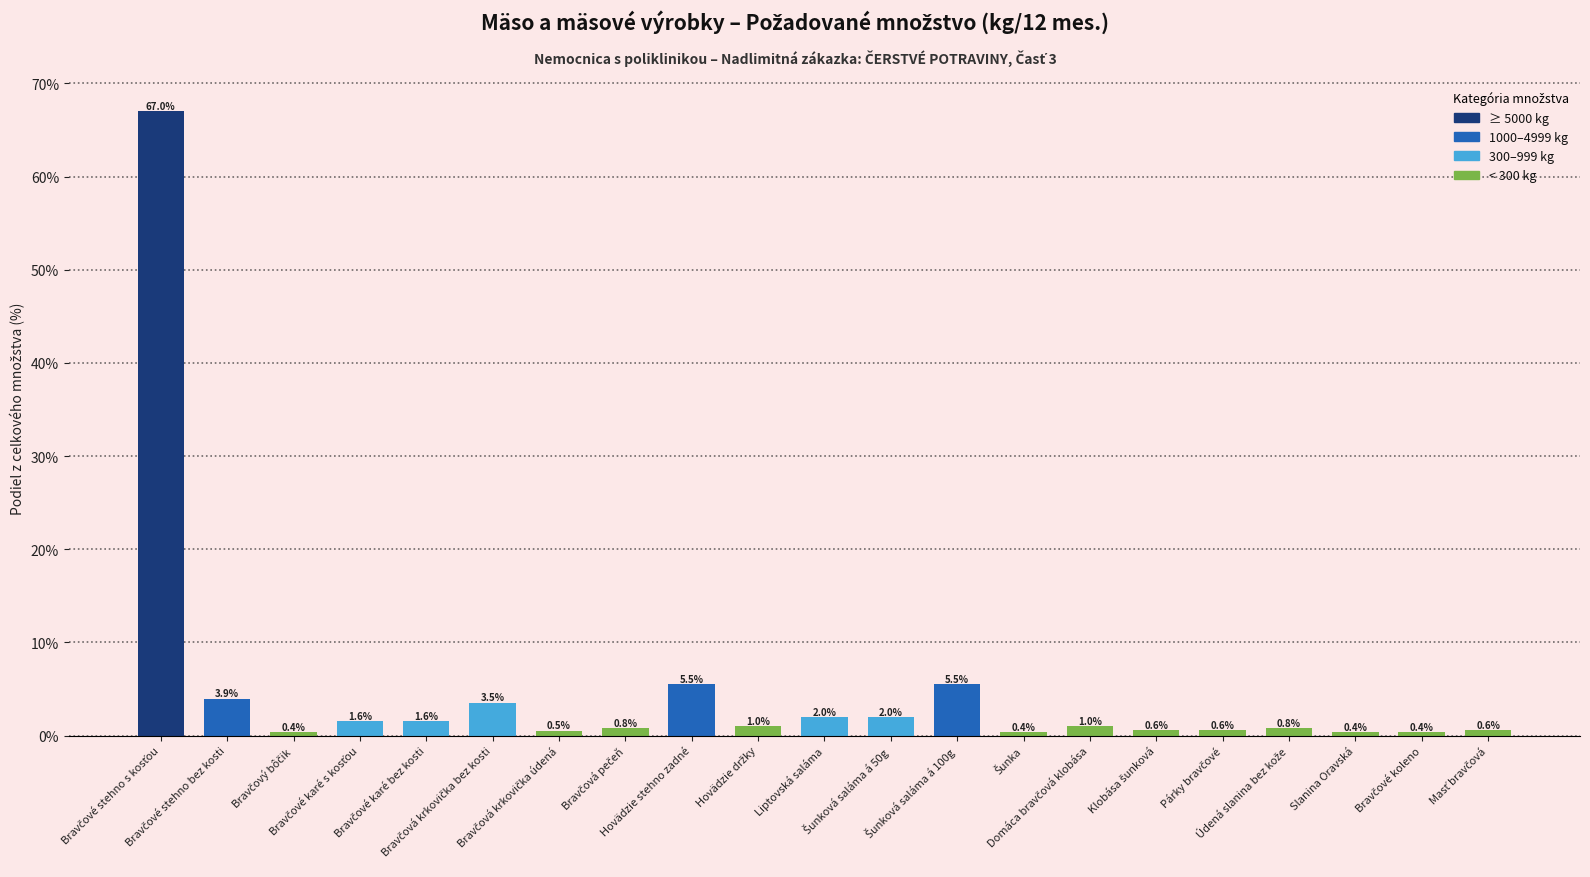

What is the value of the 9th bar from the left?

5.5